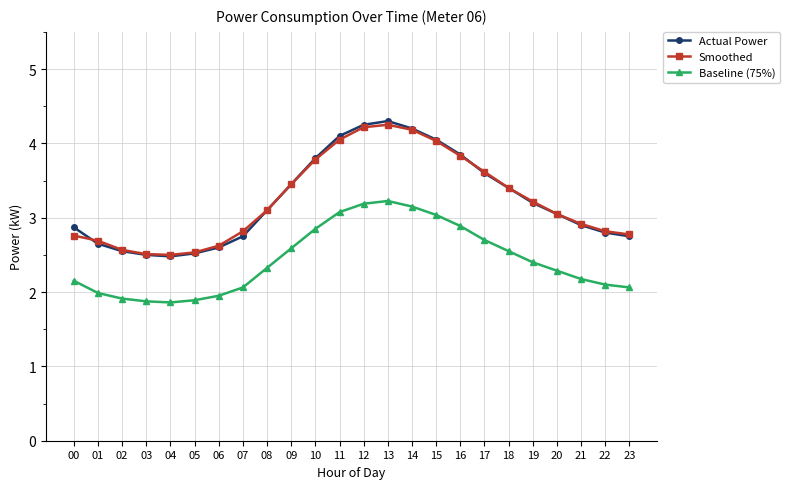

Rank the series by their maximum value, from highest to lowest.

Actual Power, Smoothed, Baseline (75%)